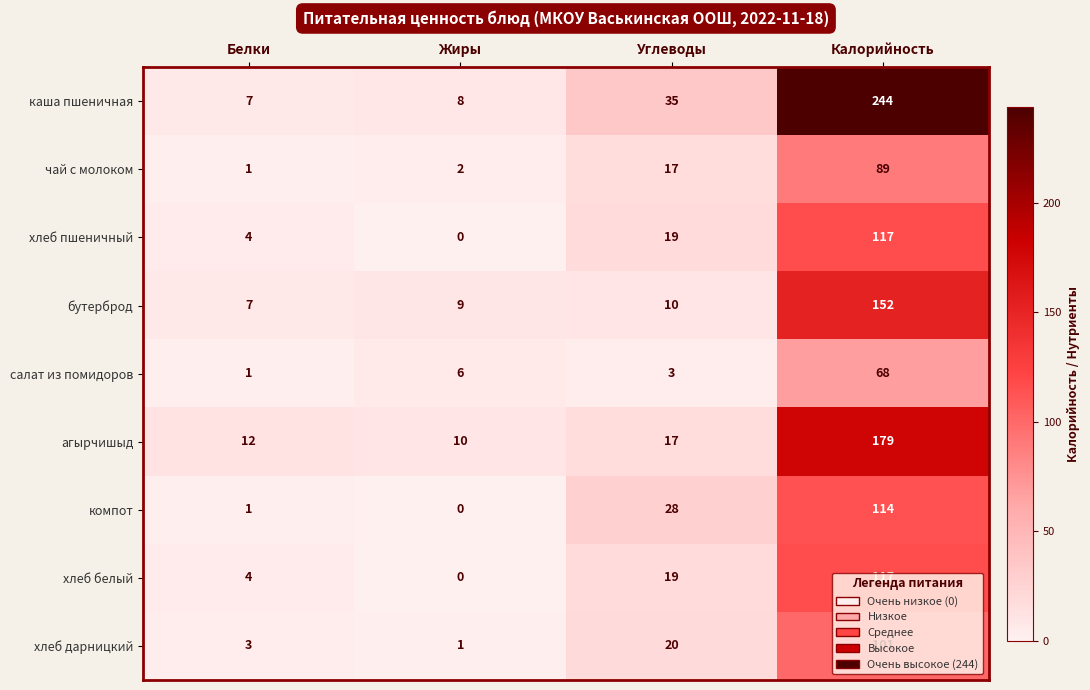

What is the difference between the каша пшеничная values at Жиры and Калорийность?

236